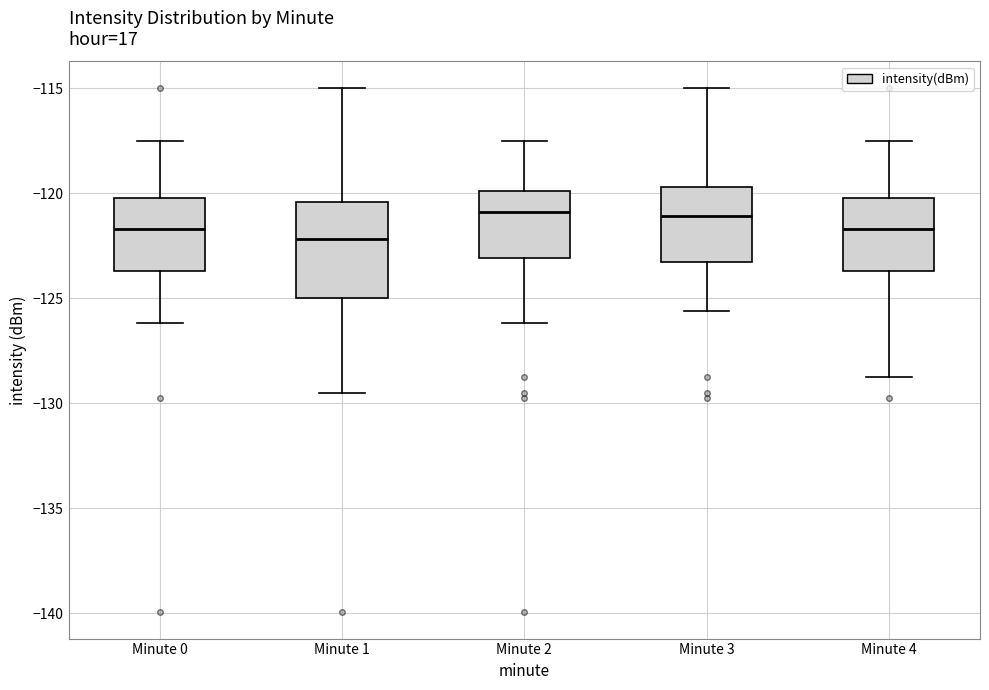

Where does the median line of the box for Minute 1 sit on the y-axis? The values are not printed on the chart, so give them approximately, as read against the axis.

-122.0